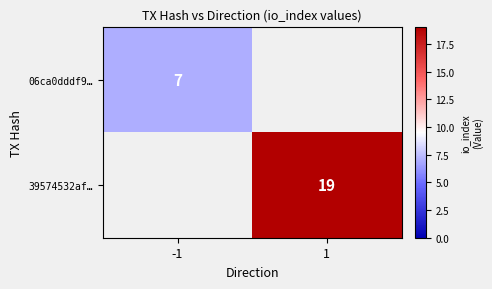

How many categories are shown in the chart?

2